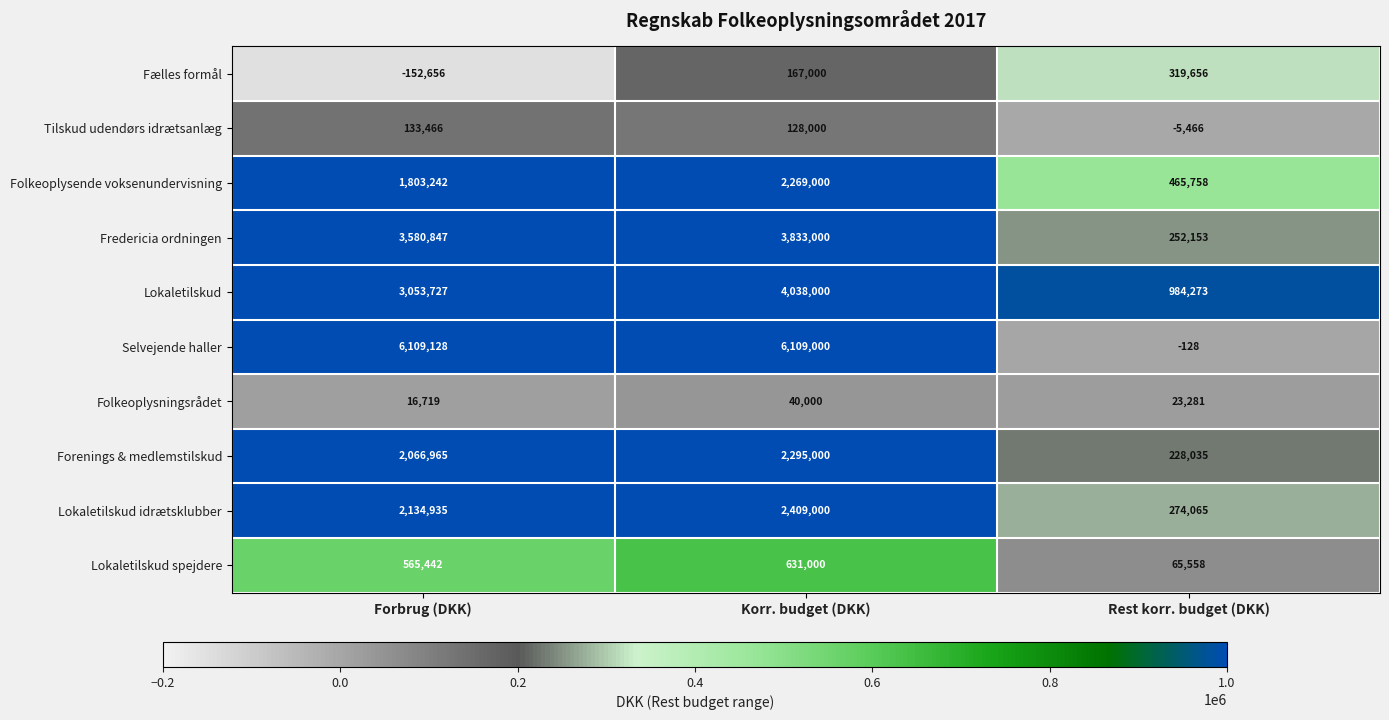

Is it true that Lokaletilskud idrætsklubber equals 1106092 at Korr. budget (DKK)?

False